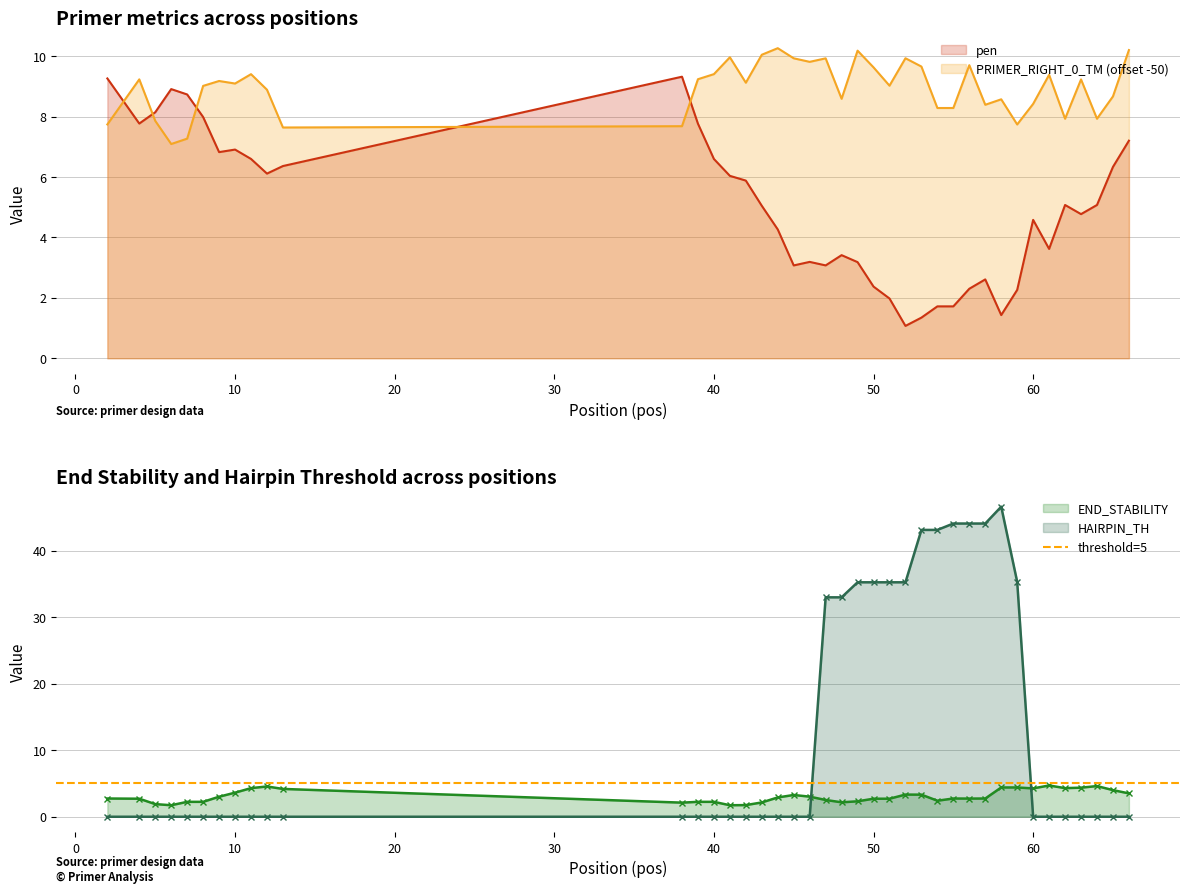

Is the value of PRIMER_RIGHT_0_TM at 43 greater than the value of PRIMER_RIGHT_0_END_STABILITY at 52?

Yes